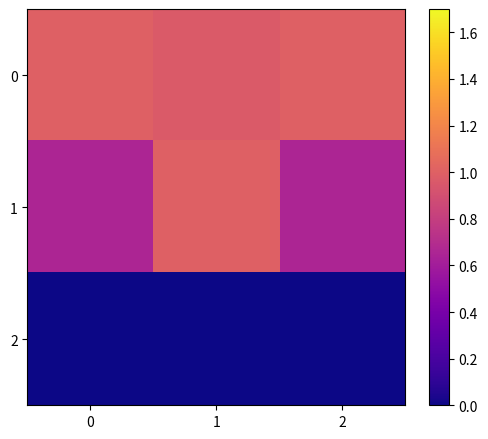

Which series has the largest range (max minus min)?

1